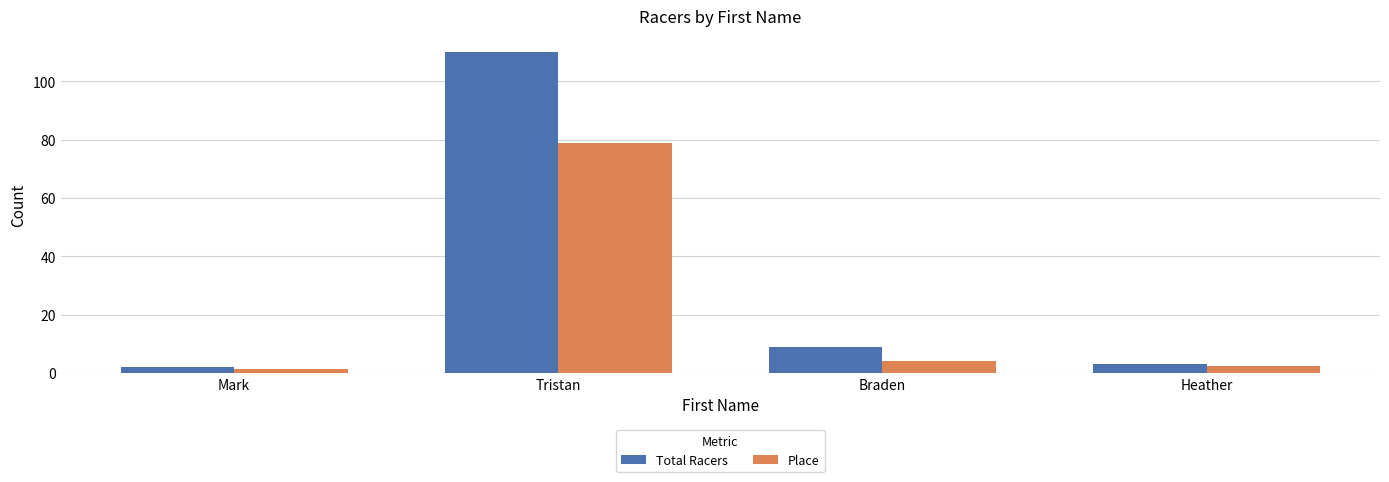

Which category has the lowest value in the Total Racers series?

Mark